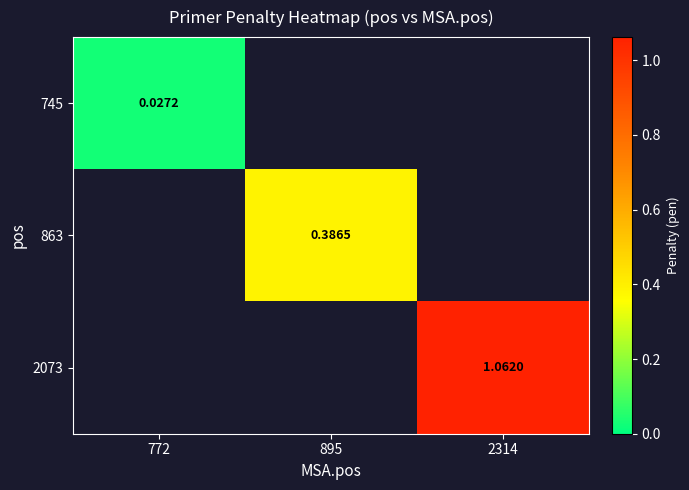

How many series are shown in this chart?

3